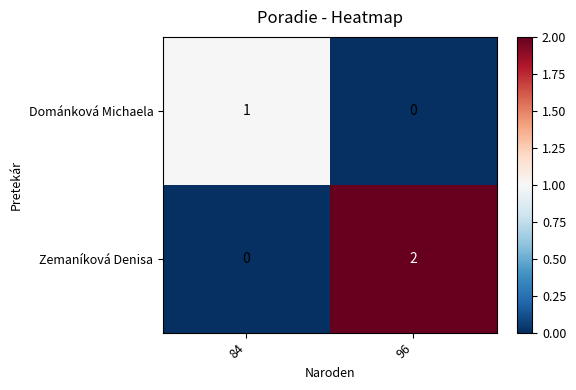

What is the maximum value shown in the chart?

2